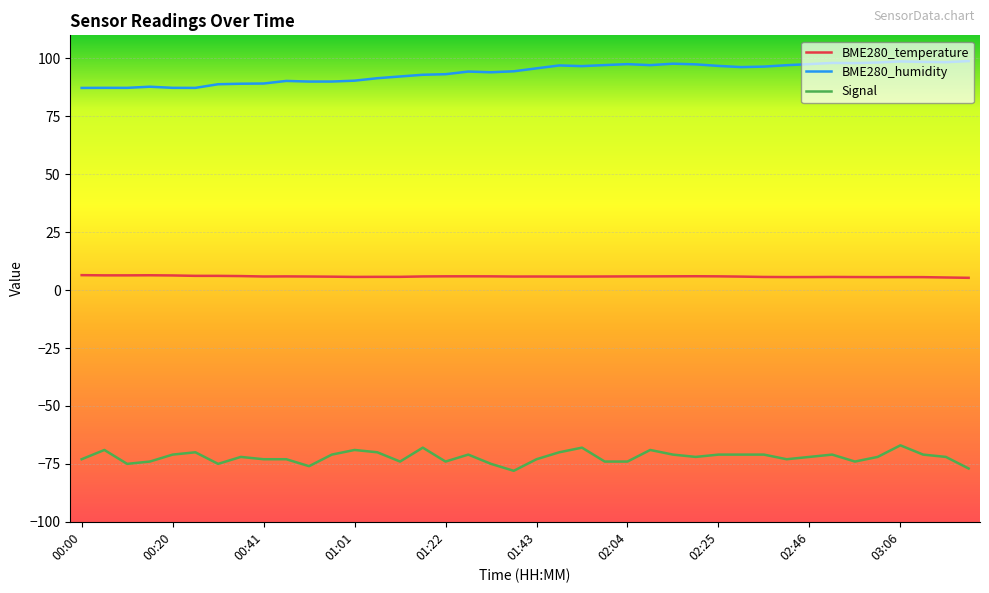

What is the minimum value for Signal?

-78.0